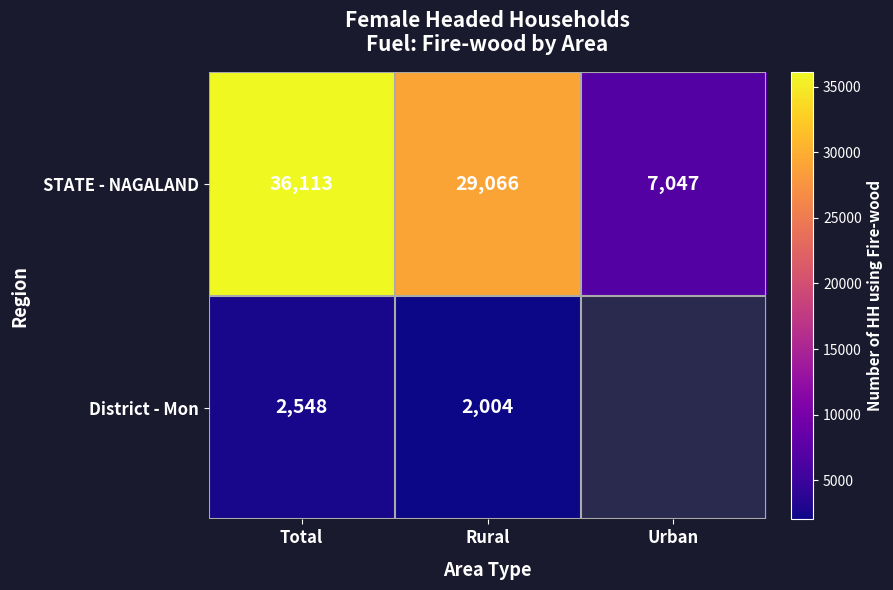

What is the total value across all series at Total?

38661